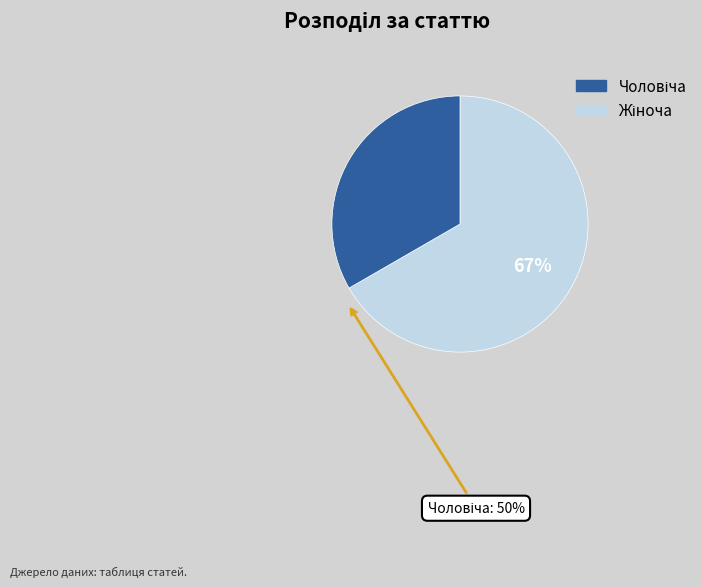

Rank the categories by value from highest to lowest.

Жіноча, Чоловіча